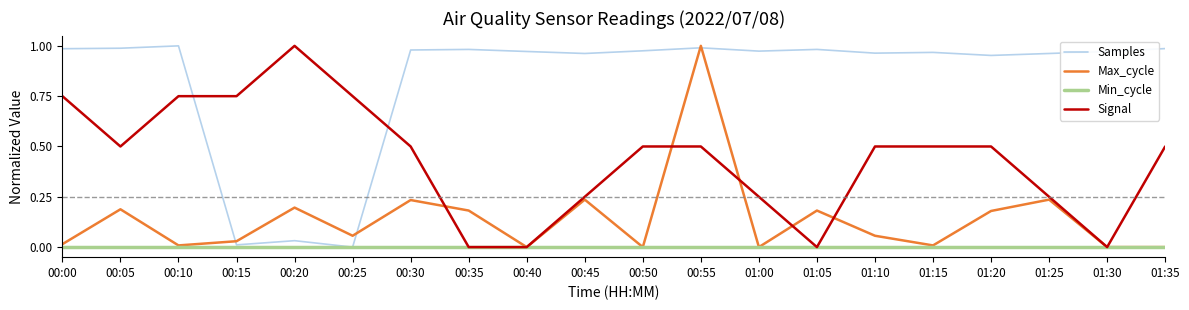

The value of Samples at 00:10 is 1.0. True or false?

True